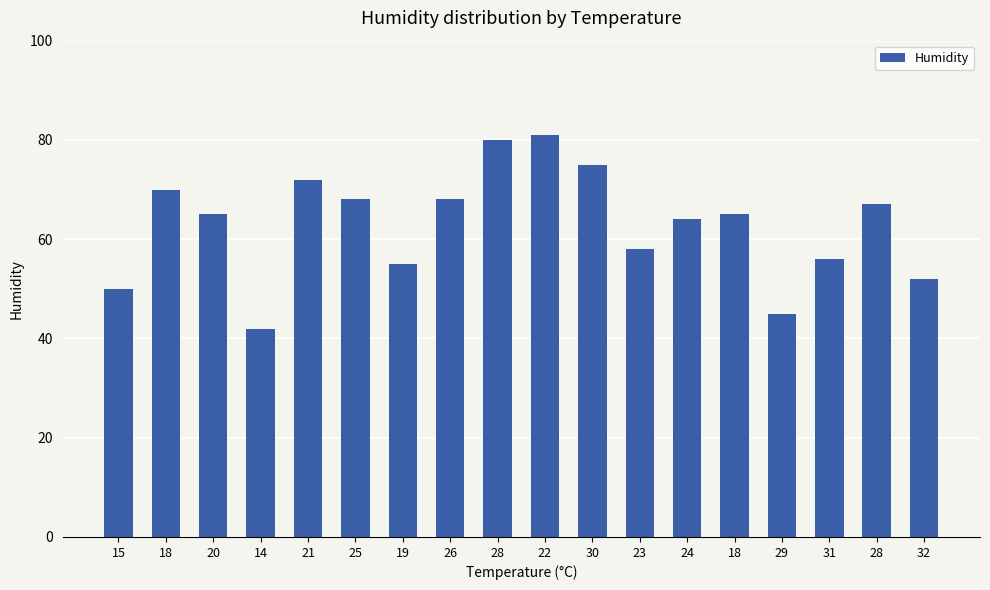

What is the change in value from 22 to 18?

-16